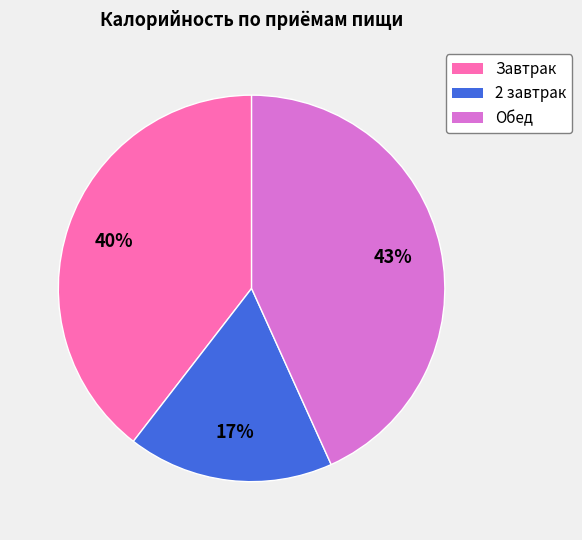

Rank the categories by value from highest to lowest.

Обед, Завтрак, 2 завтрак